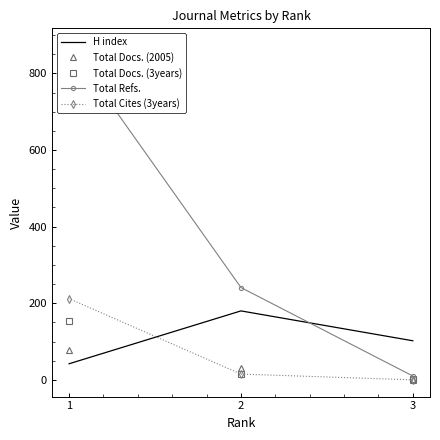

What is the greatest value displayed?

874